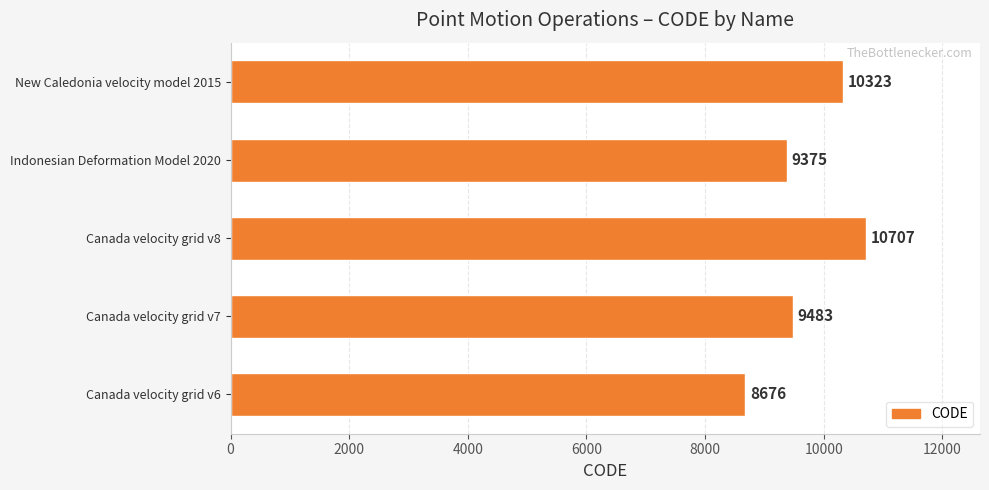

The value at Indonesian Deformation Model 2020 is 14486. True or false?

False